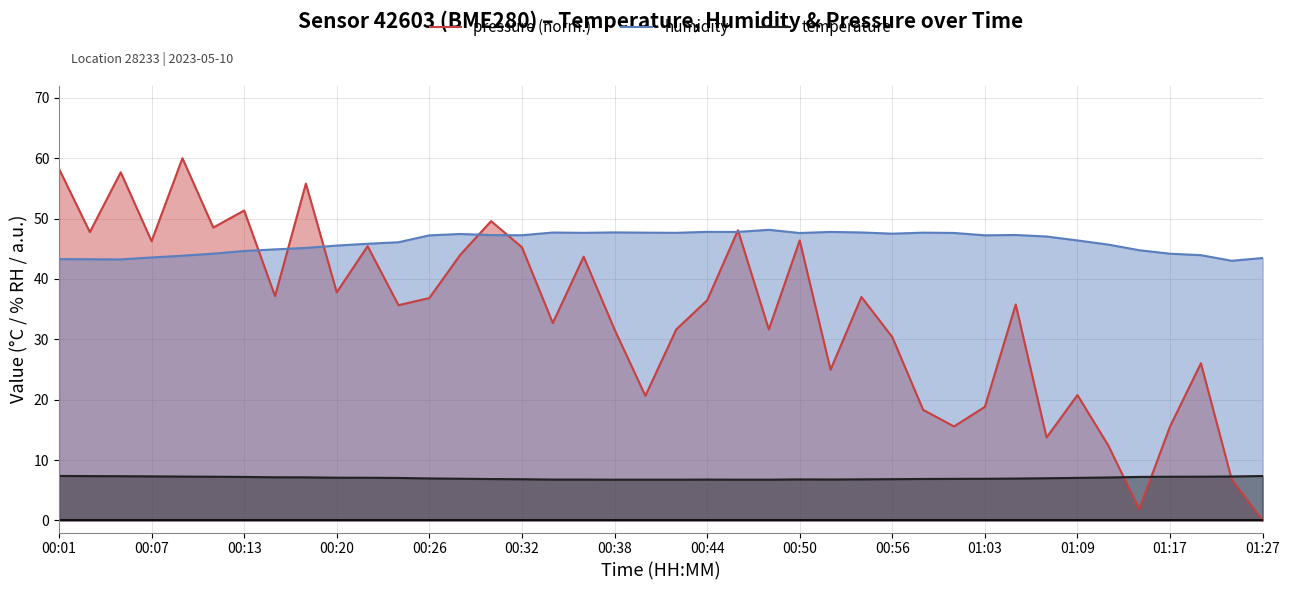

Which series has the widest spread of values?

pressure (norm.)